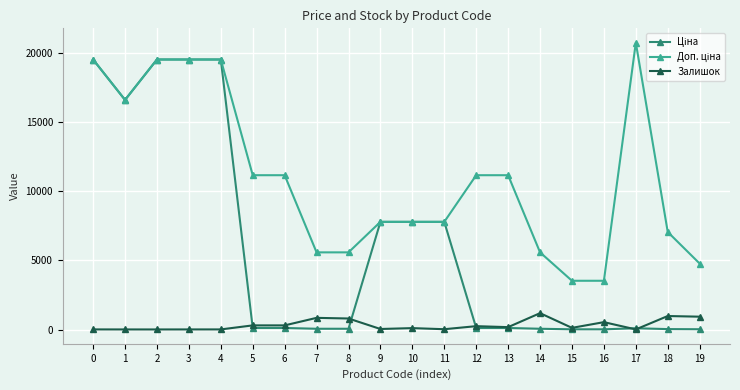

Does the chart have visible grid lines?

Yes